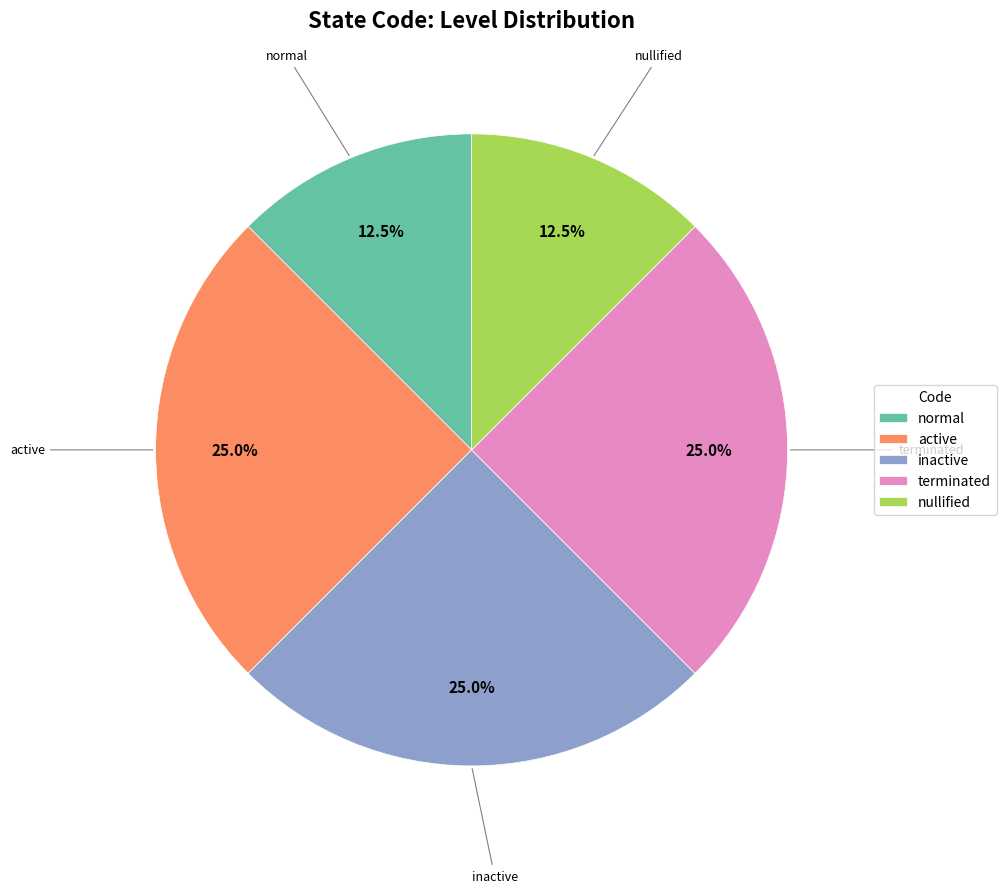

True or false: active accounts for 25% of the total.

True